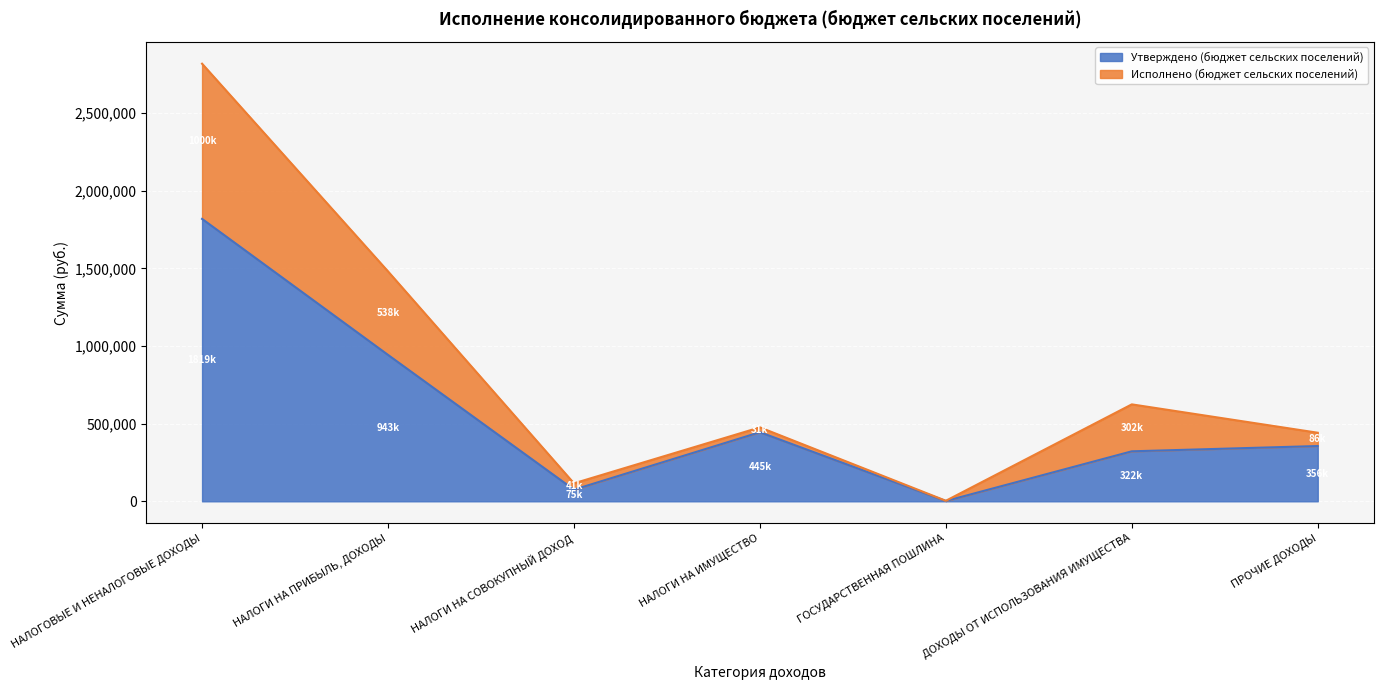

List the labels in order of Утверждено (бюджет сельских поселений) value, largest first.

НАЛОГОВЫЕ И НЕНАЛОГОВЫЕ ДОХОДЫ, НАЛОГИ НА ПРИБЫЛЬ, ДОХОДЫ, НАЛОГИ НА ИМУЩЕСТВО, ПРОЧИЕ ДОХОДЫ, ДОХОДЫ ОТ ИСПОЛЬЗОВАНИЯ ИМУЩЕСТВА, НАЛОГИ НА СОВОКУПНЫЙ ДОХОД, ГОСУДАРСТВЕННАЯ ПОШЛИНА